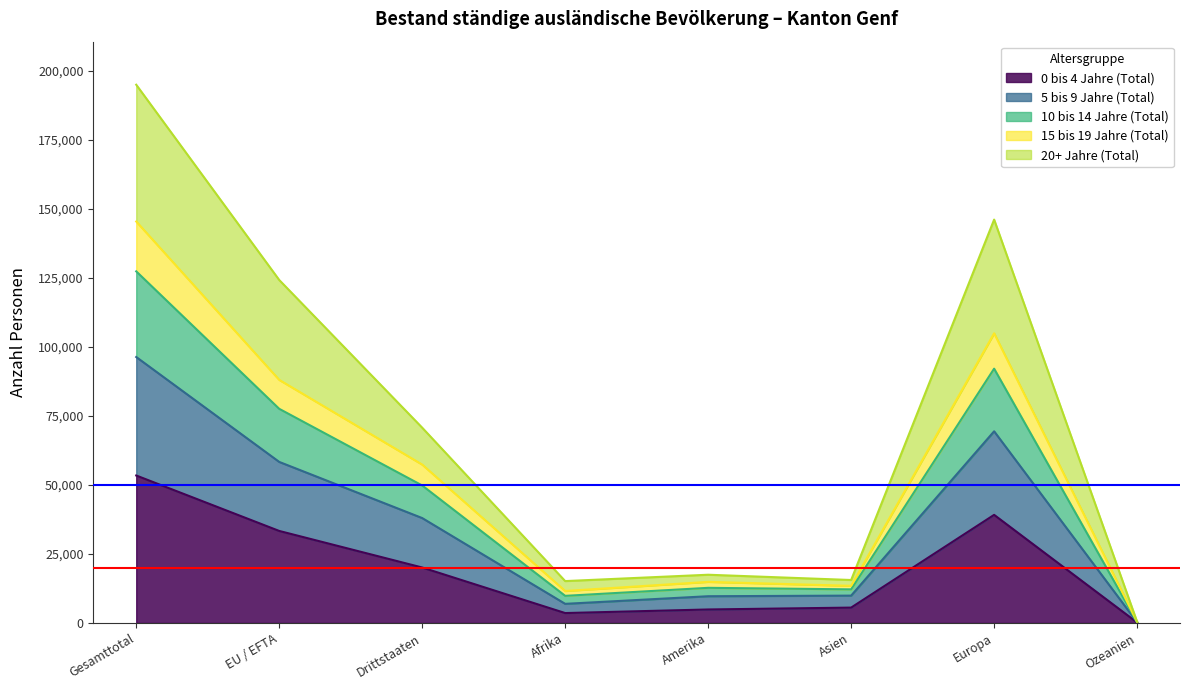

Which category has the lowest value in the 10 bis 14 Jahre (Total) series?

Ozeanien